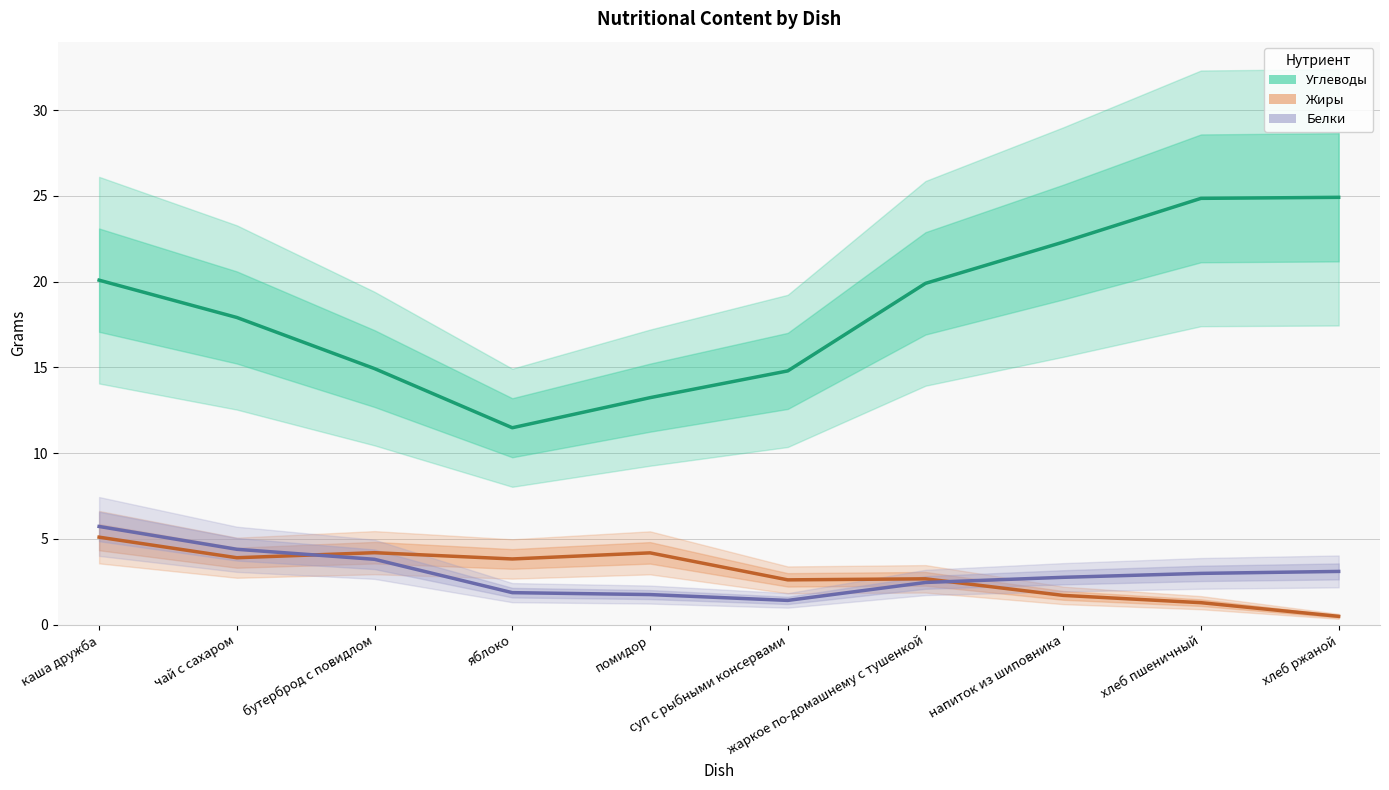

At which category is the sum across all series the highest?

каша дружба